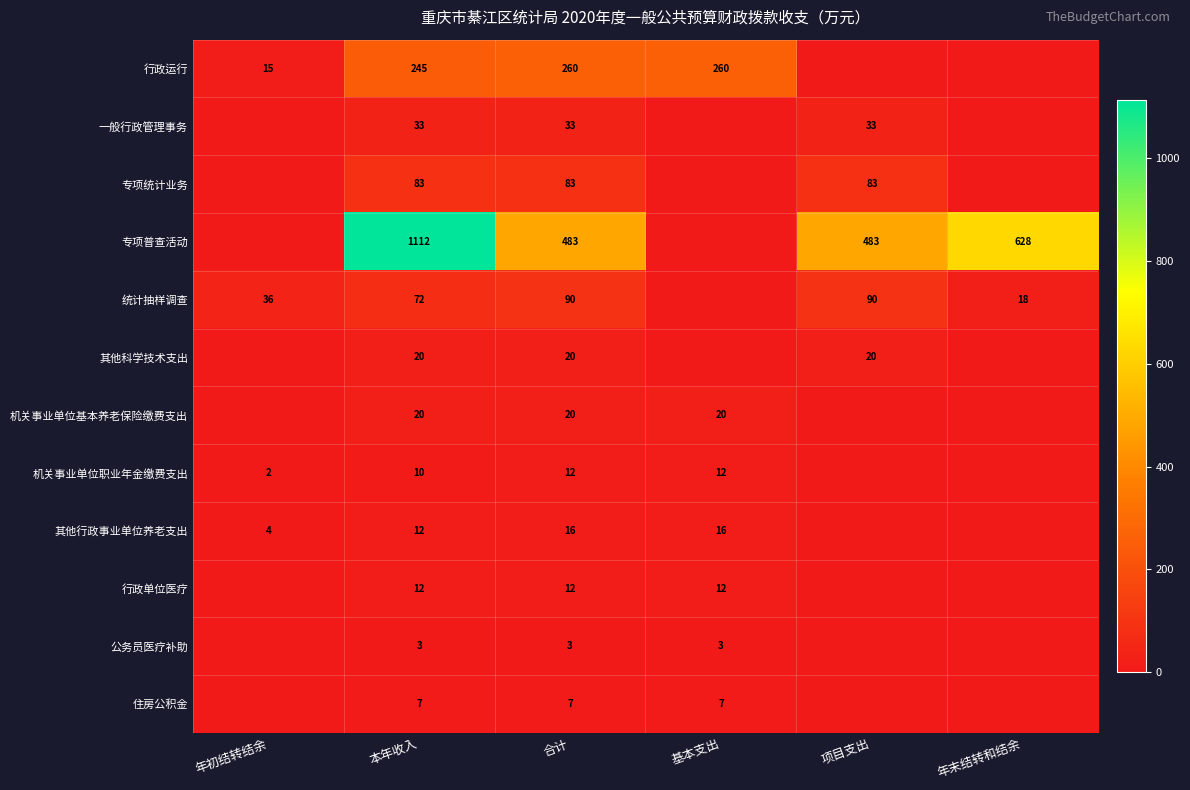

True or false: 专项普查活动 has a value of 483 at 合计.

True